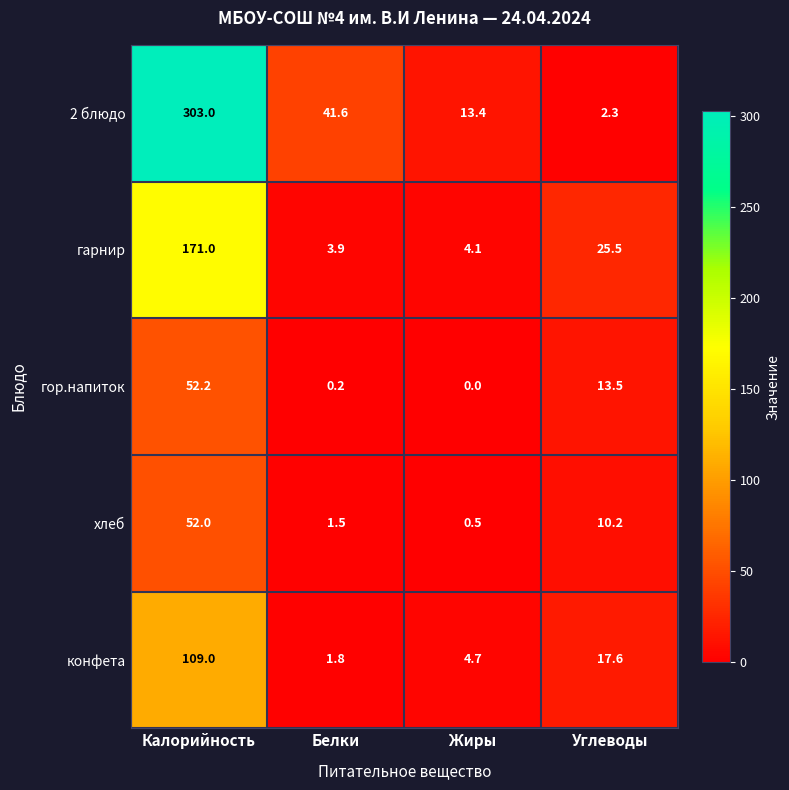

Which label corresponds to the smallest value in the chart?

Жиры